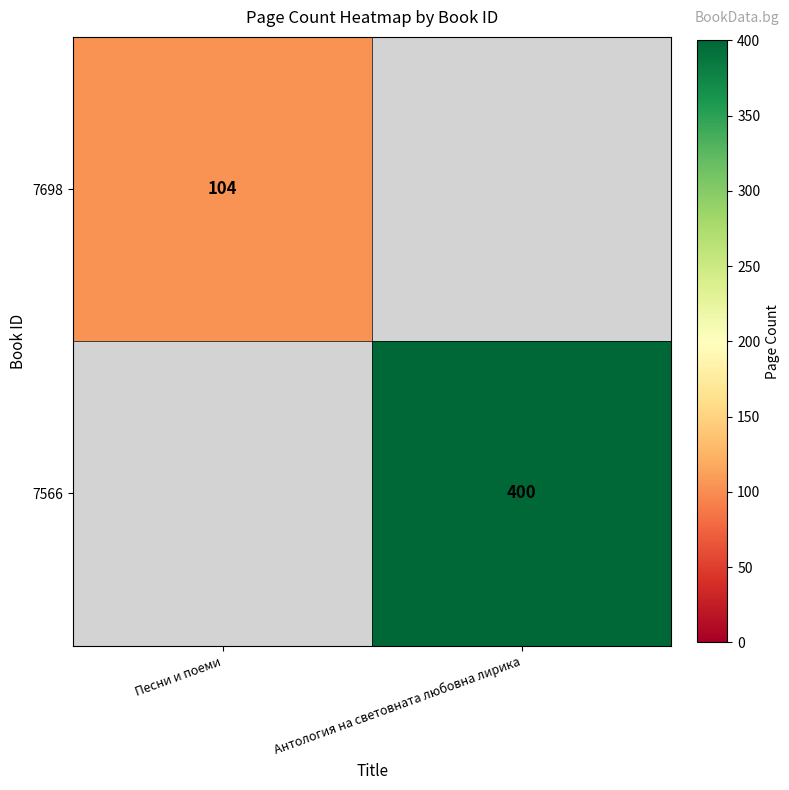

The value of 7698 at Песни и поеми is 104. True or false?

True